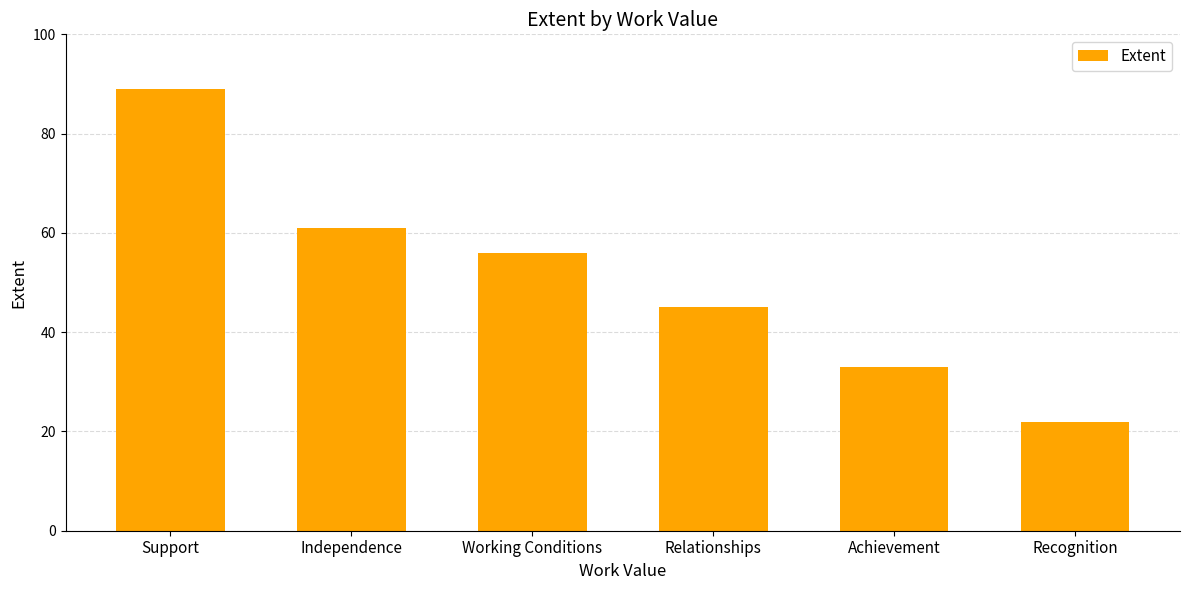

The chart shows a value of 45 at Relationships. True or false?

True